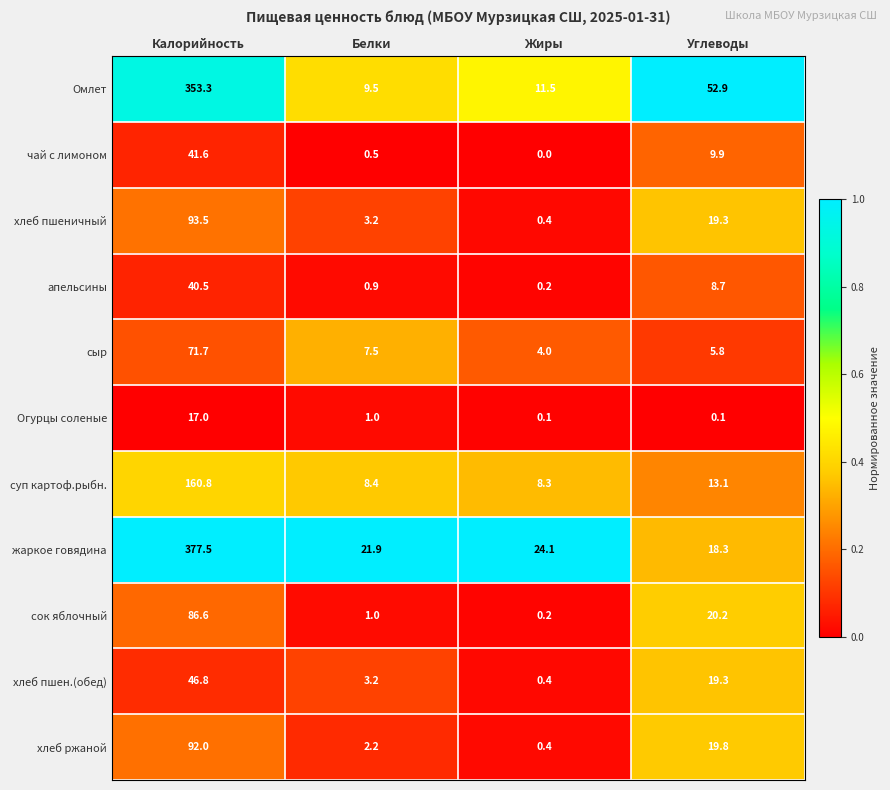

Which series has the largest range (max minus min)?

жаркое говядина